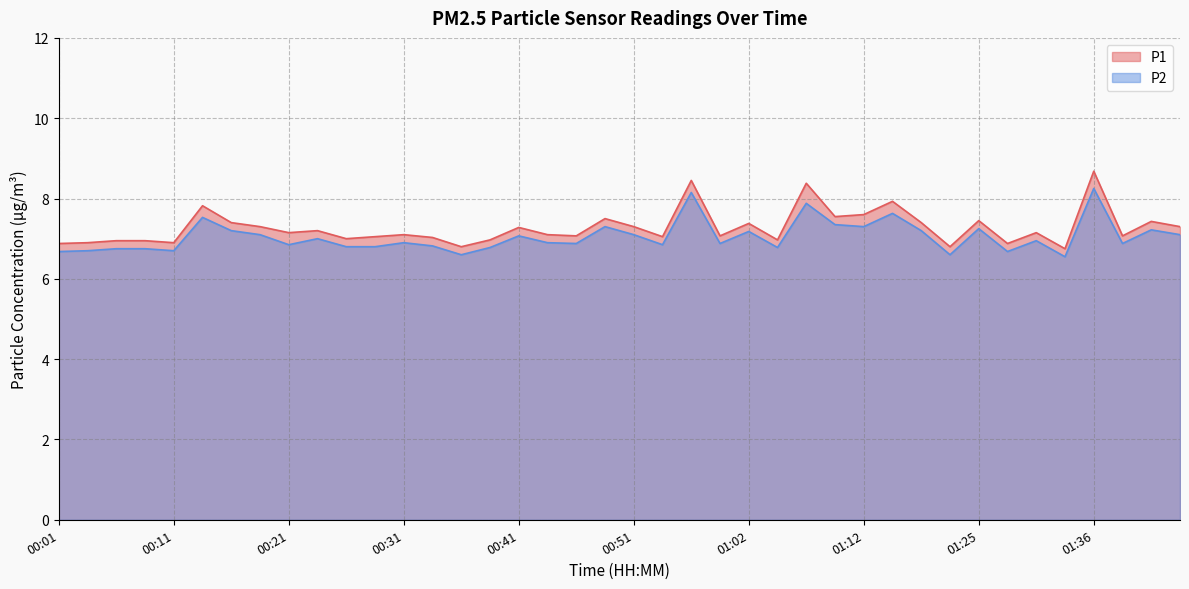

Rank the series by their maximum value, from highest to lowest.

P1, P2